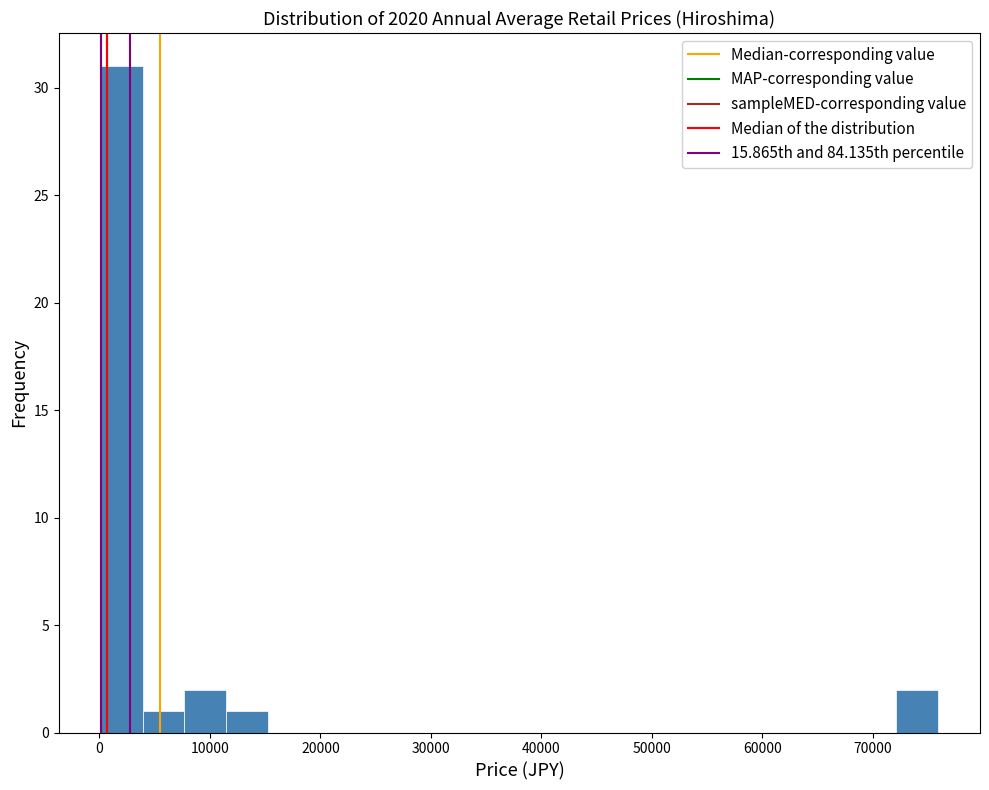

Read against the x-axis, roughly where is the centre of the tallest bar?

2000